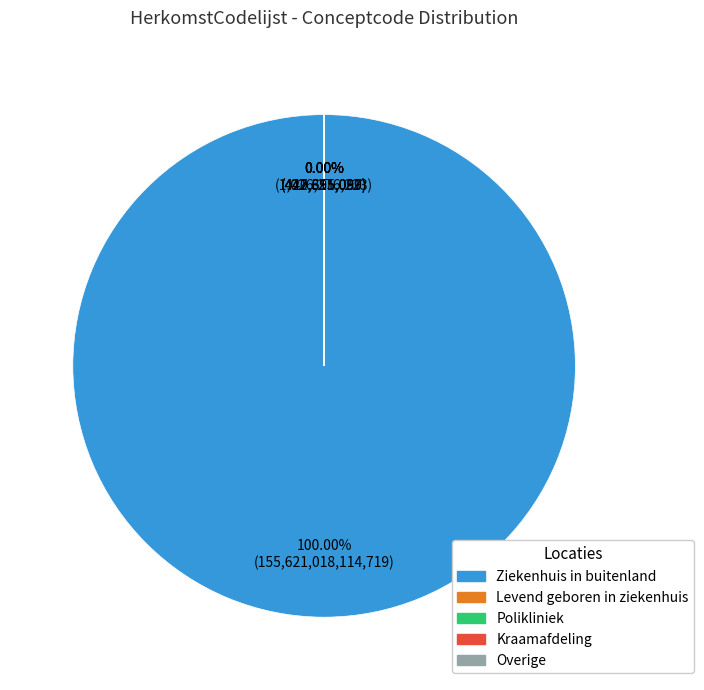

Which slice represents more than half of the pie?

Ziekenhuis in buitenland